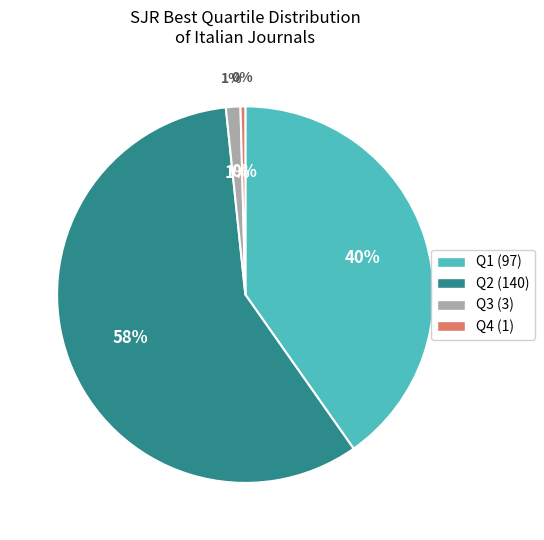

How many segments does this pie chart have?

4